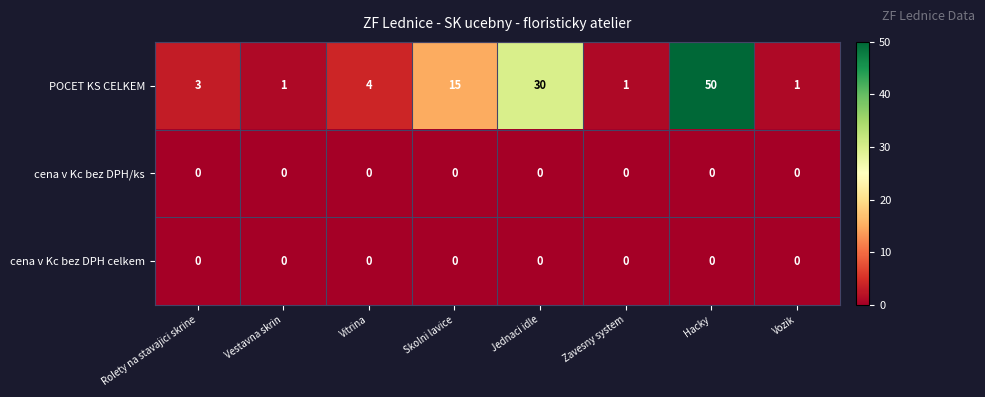

Reading left to right, transcribe all the data shown in this chart.

POCET KS CELKEM: Rolety na stavajici skrine=3	Vestavna skrin=1	Vitrina=4	Skolni lavice=15	Jednaci idle=30	Zavesny system=1	Hacky=50	Vozik=1
cena v Kc bez DPH/ks: Rolety na stavajici skrine=0	Vestavna skrin=0	Vitrina=0	Skolni lavice=0	Jednaci idle=0	Zavesny system=0	Hacky=0	Vozik=0
cena v Kc bez DPH celkem: Rolety na stavajici skrine=0	Vestavna skrin=0	Vitrina=0	Skolni lavice=0	Jednaci idle=0	Zavesny system=0	Hacky=0	Vozik=0